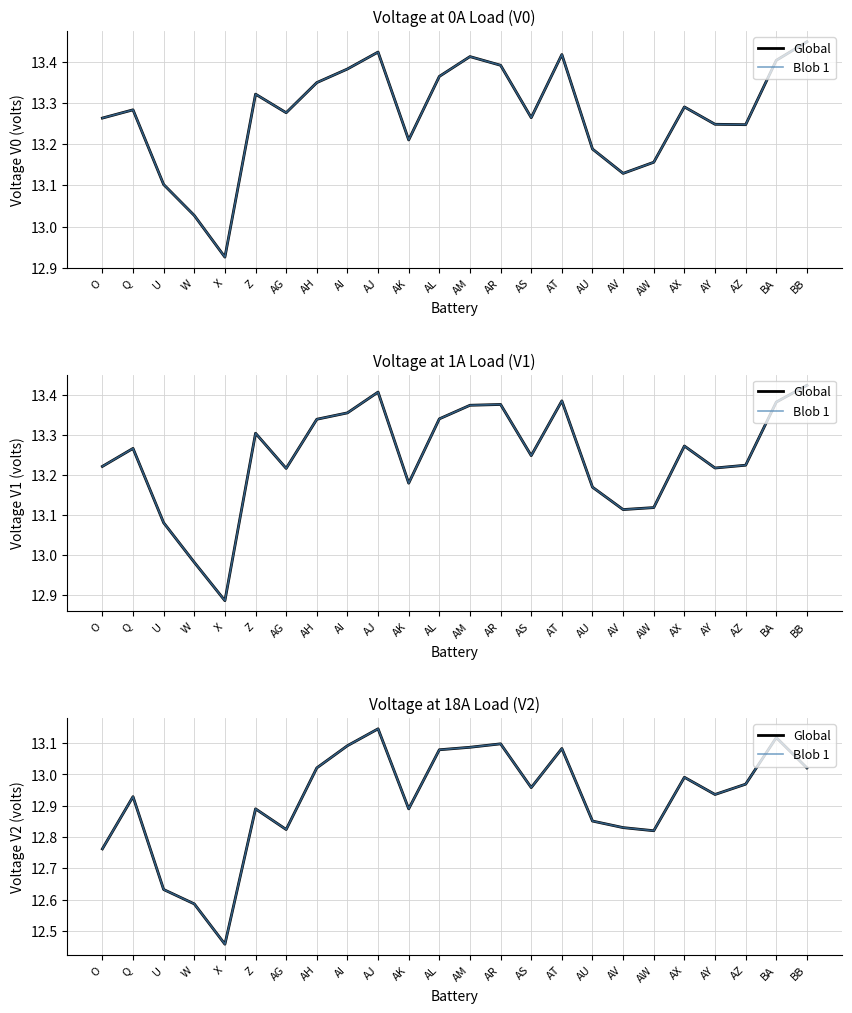

Which series has the largest total across all categories?

Global